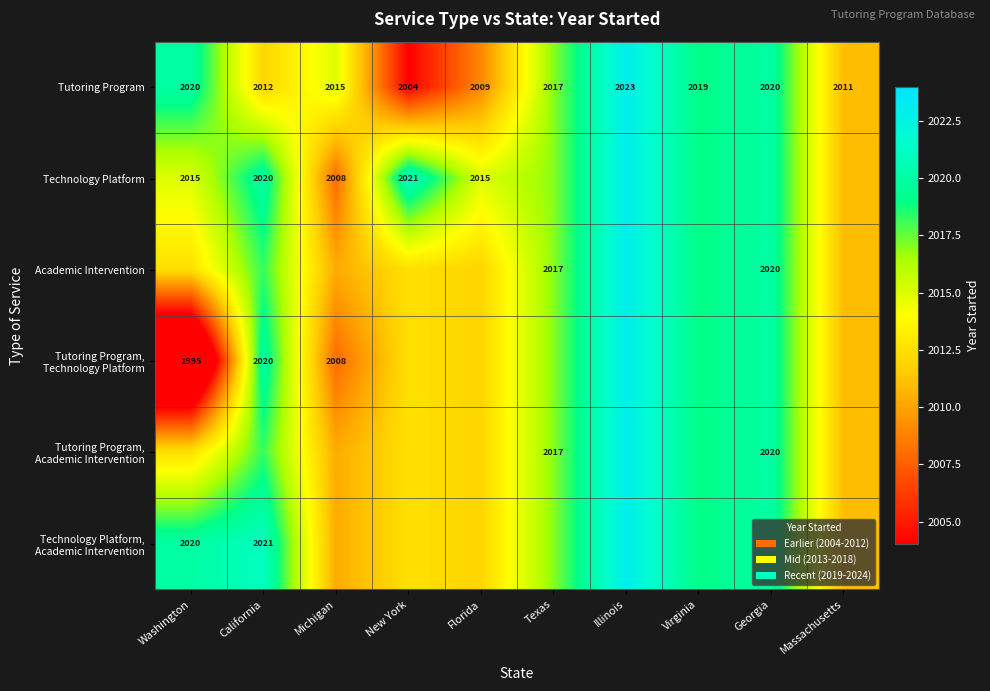

Which category has the highest value in the Tutoring Program series?

Illinois